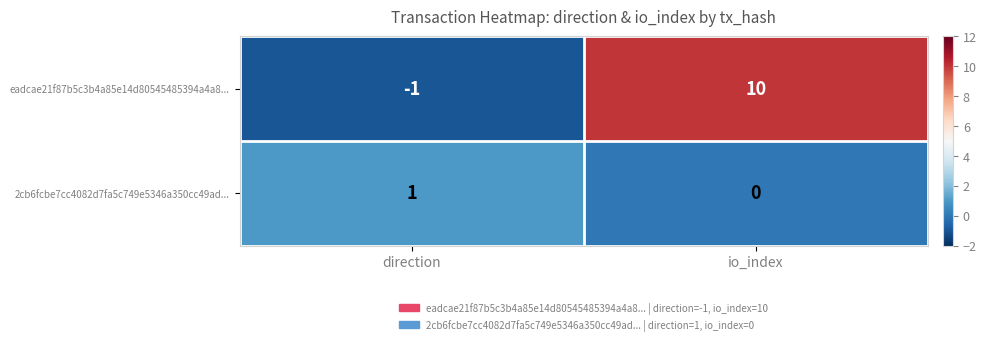

Is it true that 2cb6fcbe7cc4082d7fa5c749e5346a350cc49ad... equals 2 at direction?

False